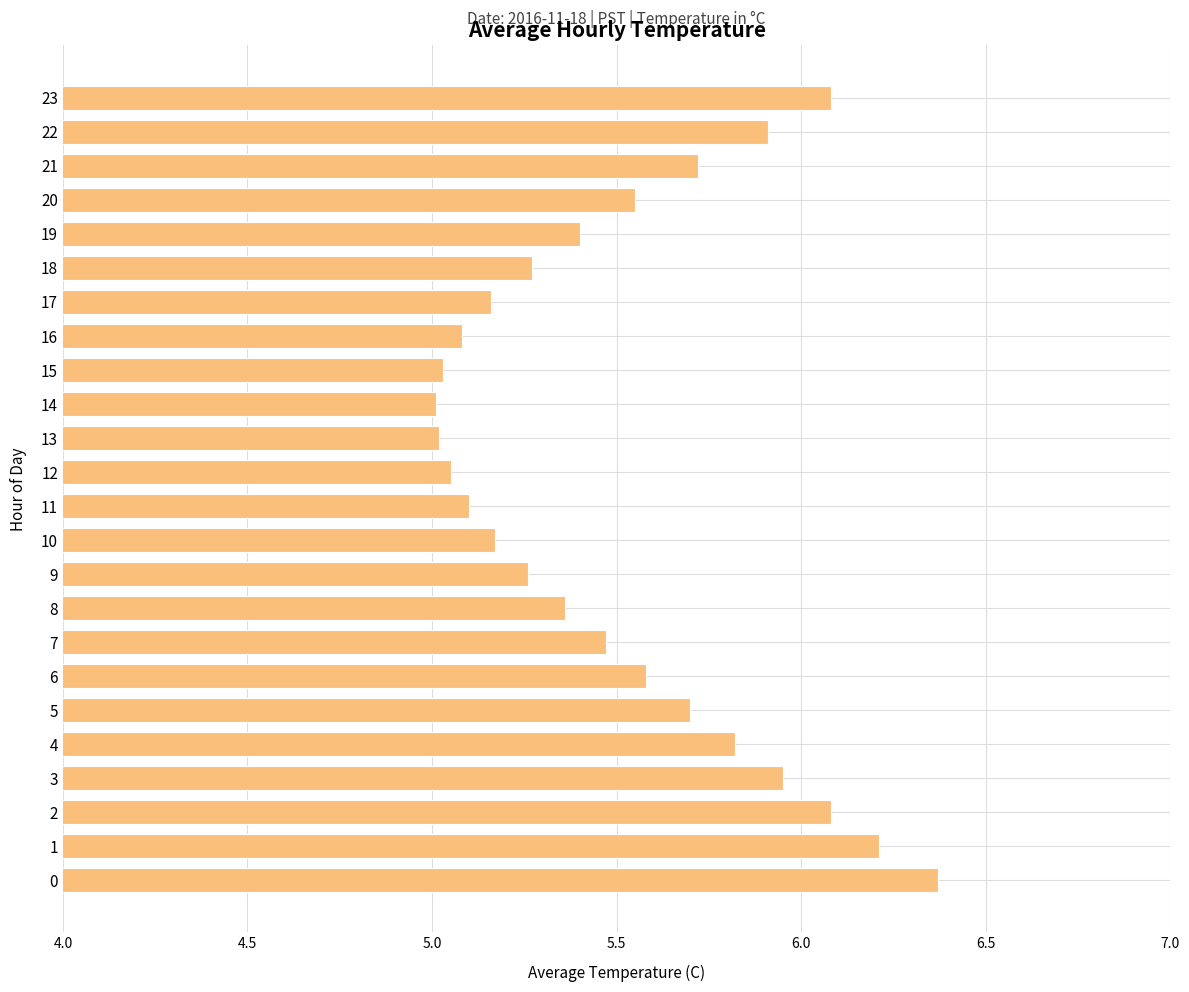

Which has a higher value, 17 or 20?

20